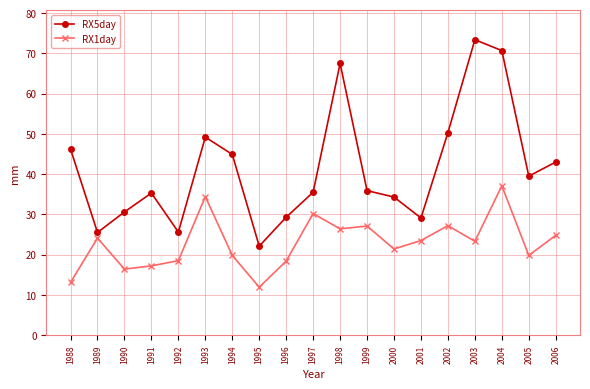

Is it true that RX1day equals 16.4 at 1990?

True